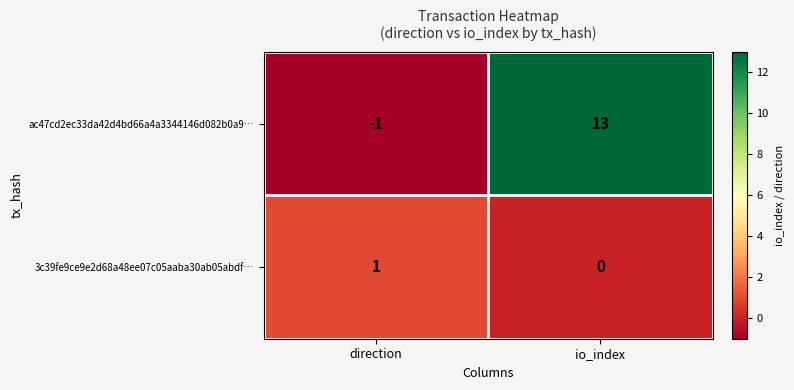

Is it true that ac47cd2ec33da42d4bd66a4a3344146d082b0a9… equals 6 at io_index?

False